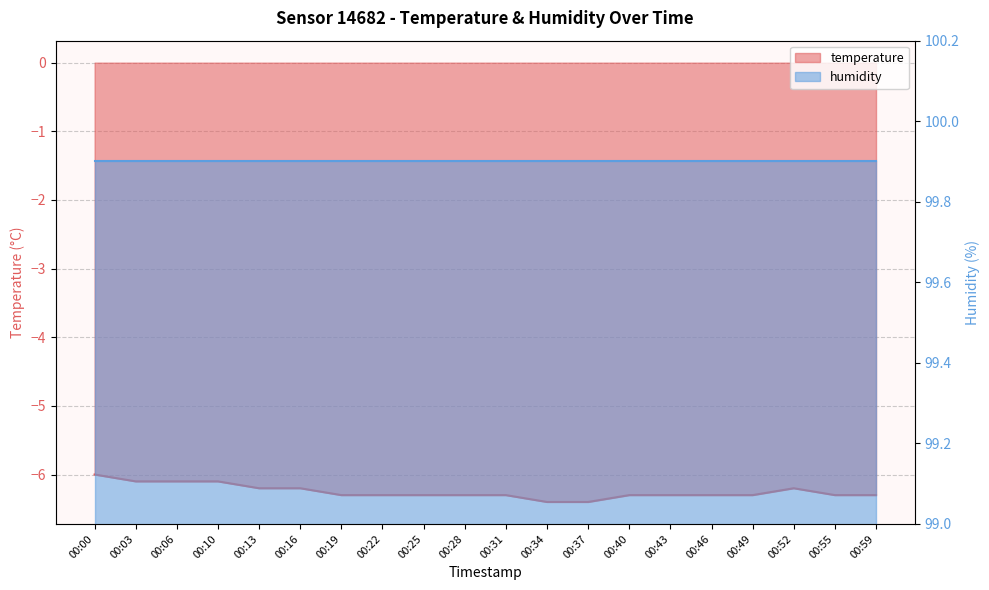

Reading right to left, list all the values displayed in this chart.

00:59=-6.3	00:55=-6.3	00:52=-6.2	00:49=-6.3	00:46=-6.3	00:43=-6.3	00:40=-6.3	00:37=-6.4	00:34=-6.4	00:31=-6.3	00:28=-6.3	00:25=-6.3	00:22=-6.3	00:19=-6.3	00:16=-6.2	00:13=-6.2	00:10=-6.1	00:06=-6.1	00:03=-6.1	00:00=-6.0